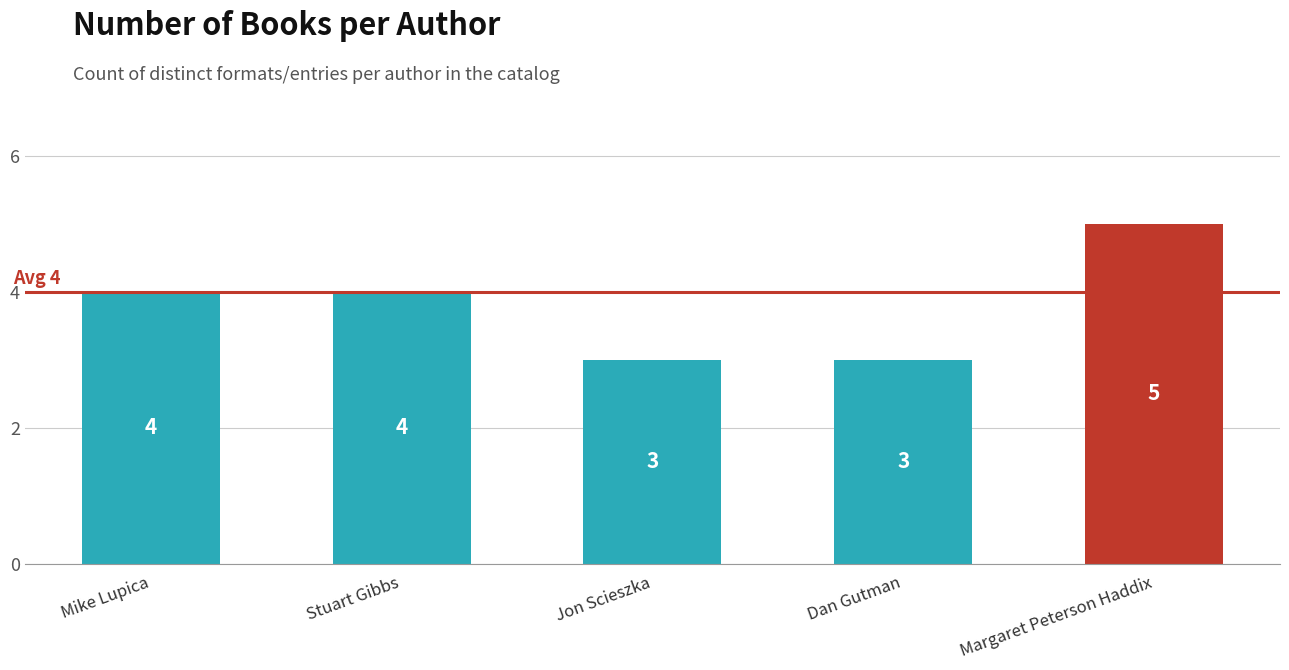

Reading left to right, list all the values displayed in this chart.

4	4	3	3	5